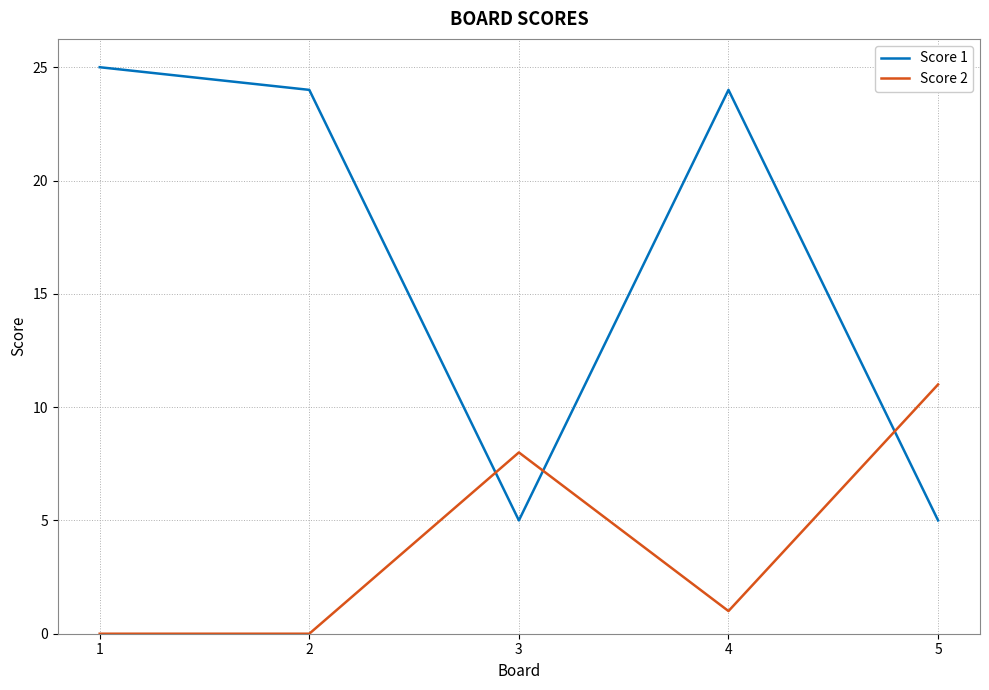

True or false: Score 1 has a value of 7 at 3.

False